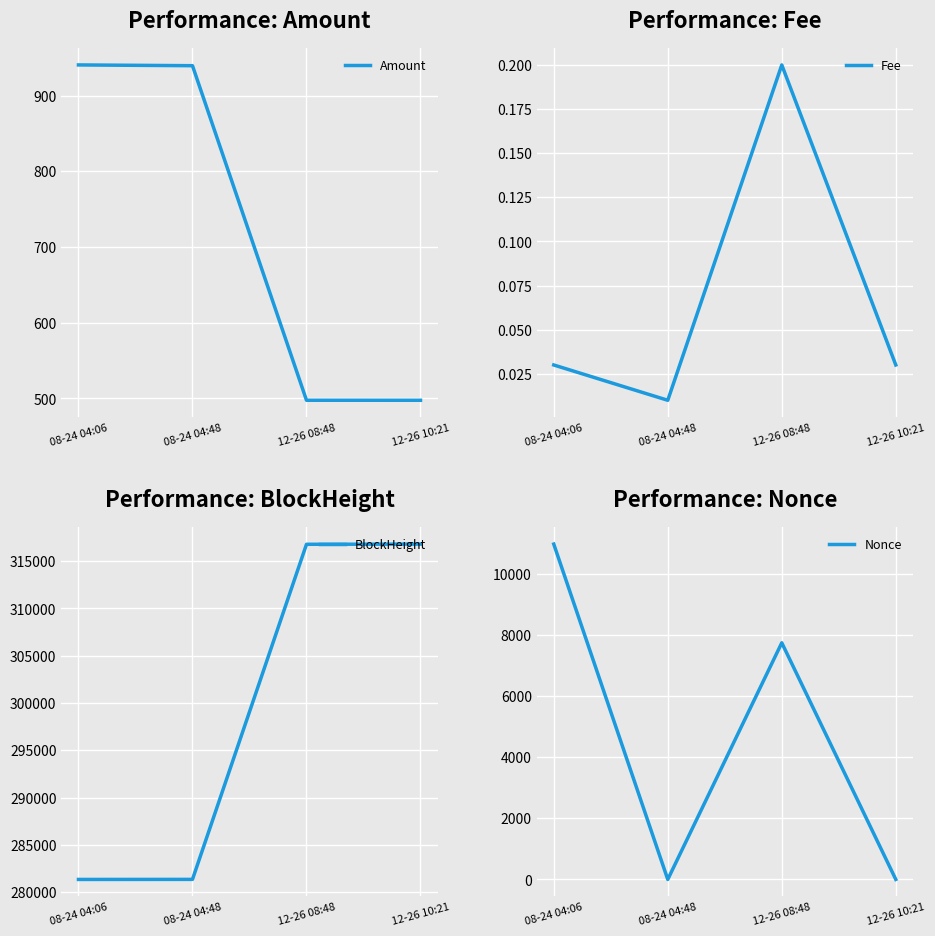

Where is BlockHeight nearest to the value 299075?

12-26 08:48